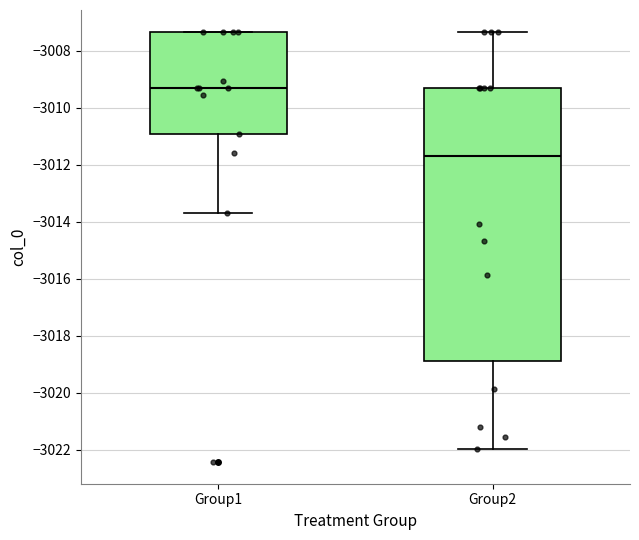

Reading left to right, transcribe this box plot: for each box, give where its median line is, the range the box spans, and where its two whiskers end, as read against the y-axis. The values are not printed on the chart, so give them approximately, as read against the axis.

Group1: median -3009.2, box -3011.0 to -3007.4, whiskers -3013.8 to -3007.4
Group2: median -3011.6, box -3018.8 to -3009.2, whiskers -3022.0 to -3007.4